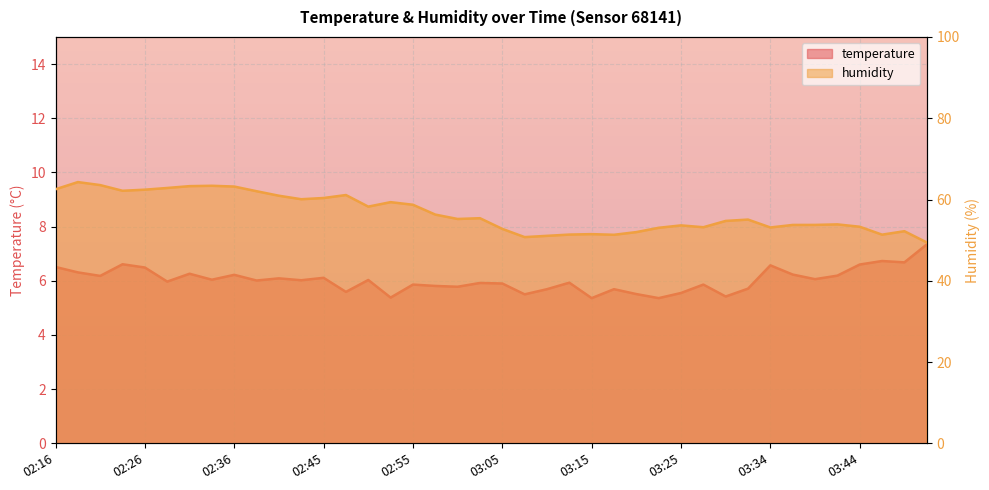

True or false: temperature and humidity intersect in this chart.

False